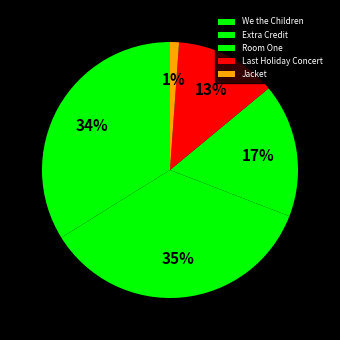

To the nearest percent, what portion does We the Children represent?

34%